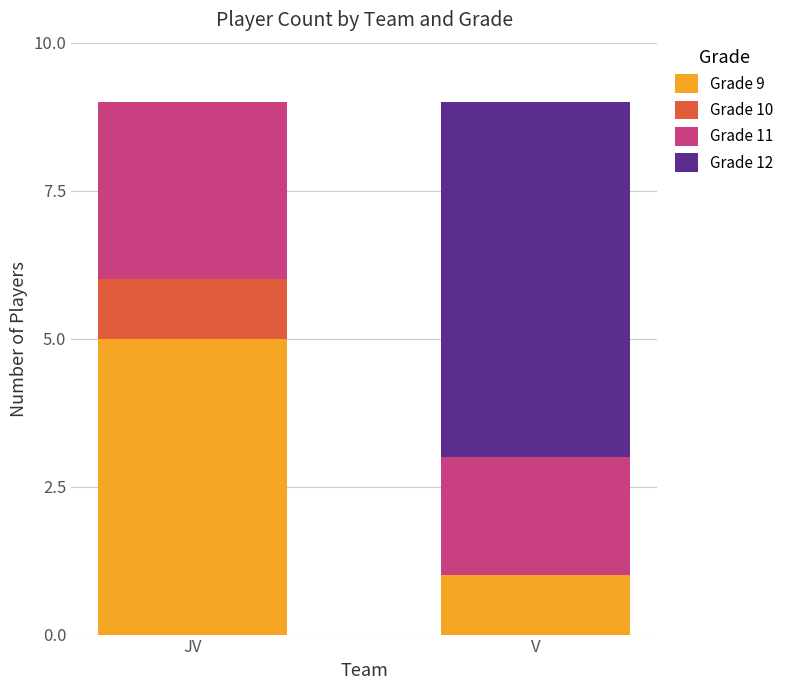

What is the total value across all series at V?

9